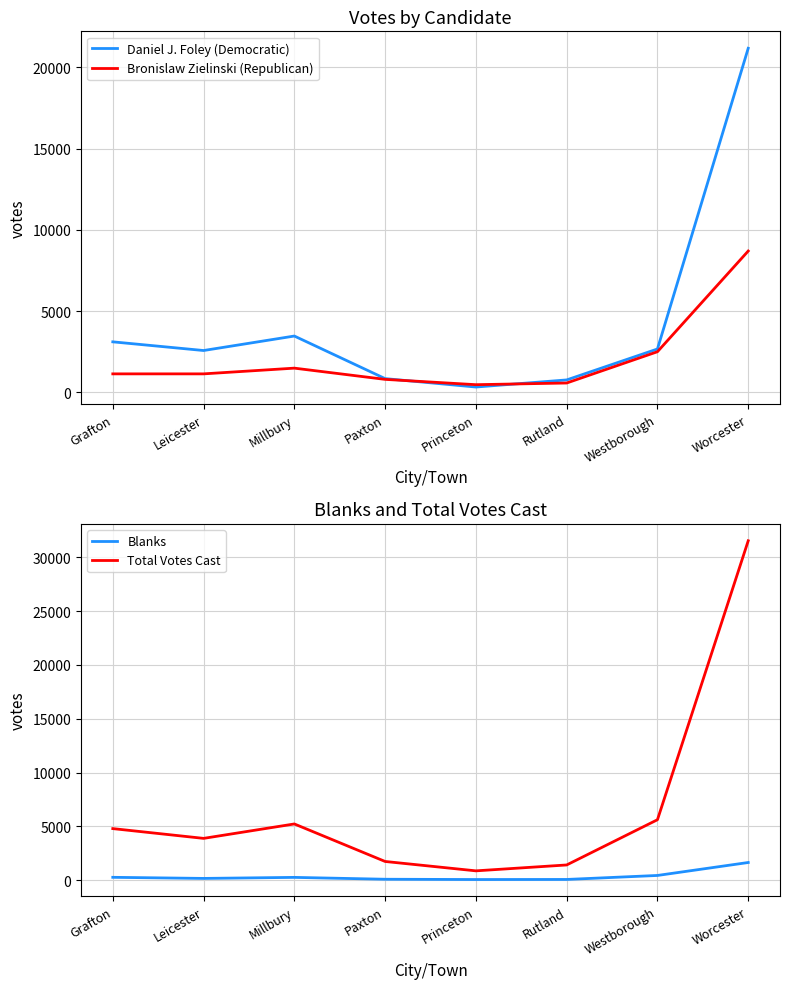

What is the average value of the Blanks series?

387